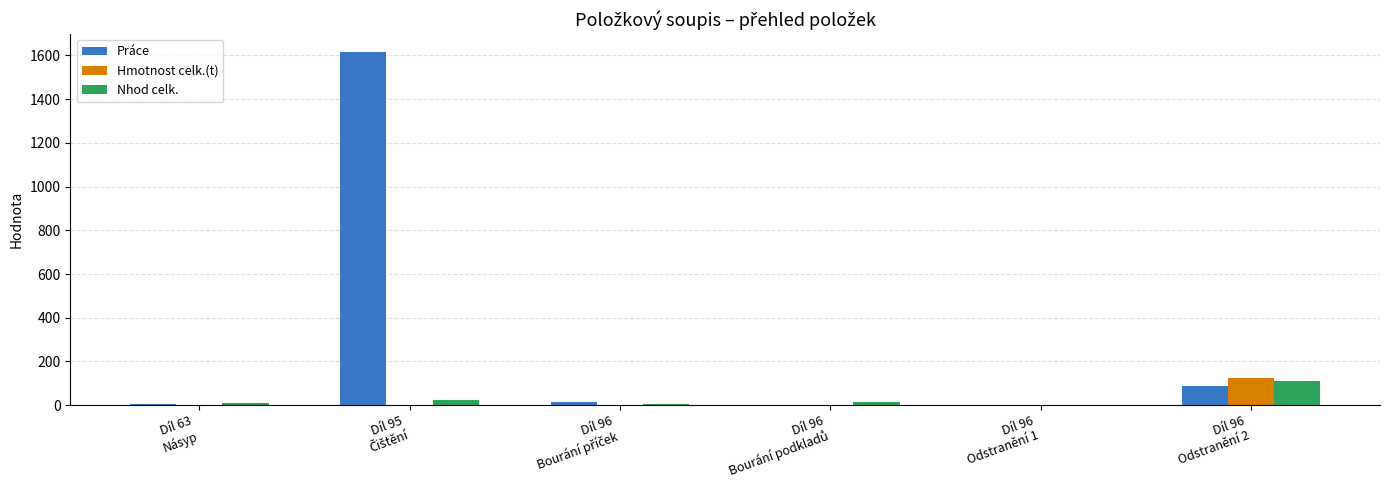

How many groups of bars are there?

6